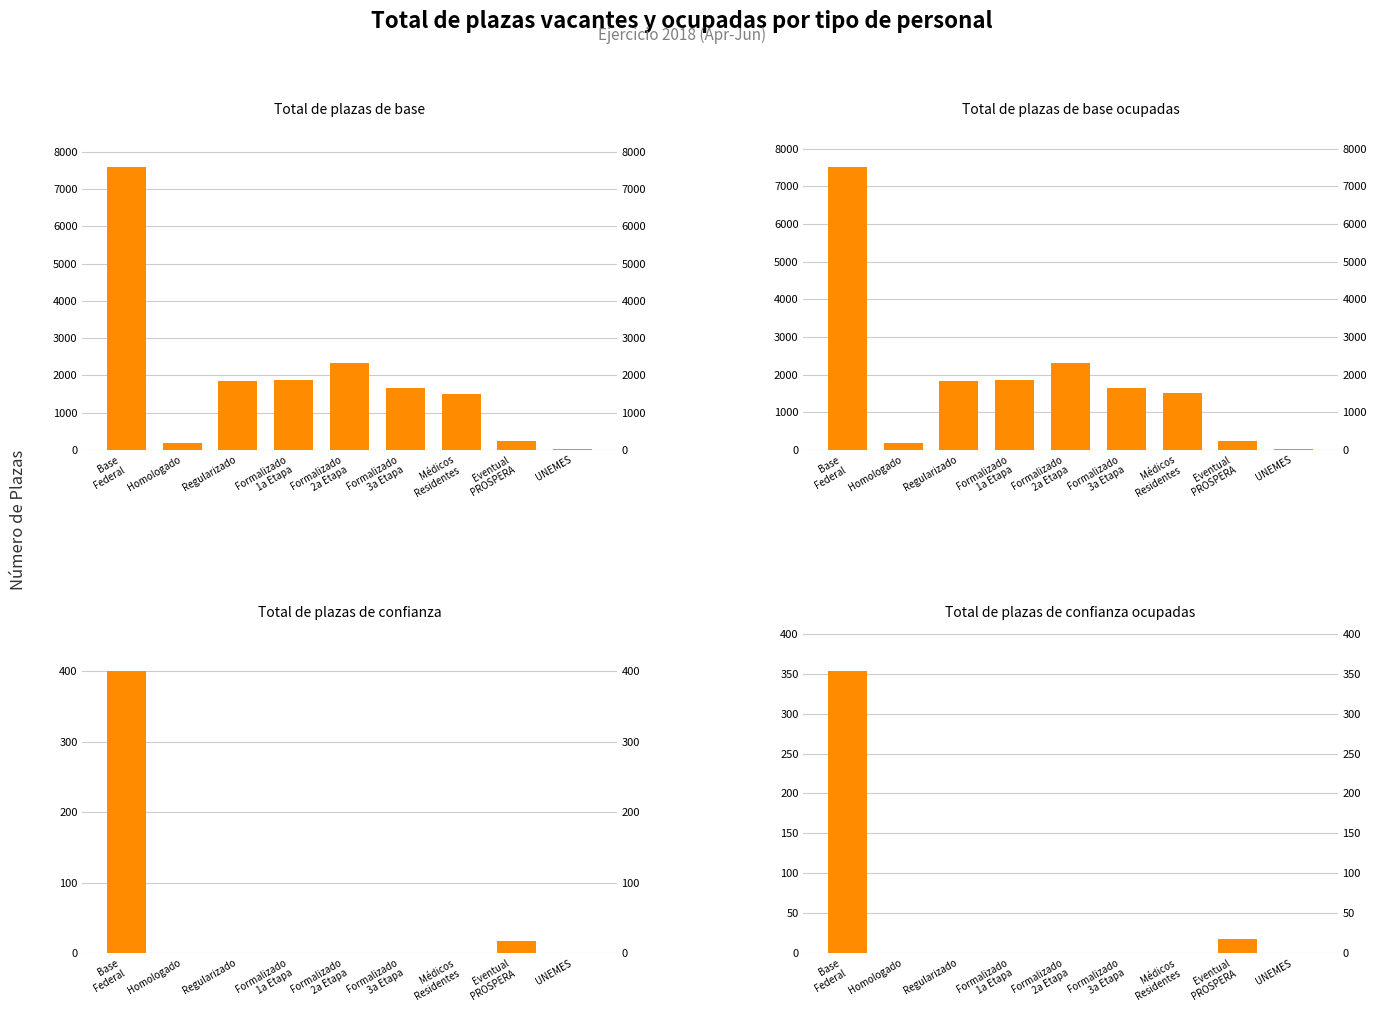

What are all the series names shown in the legend?

Total de plazas de base, Total de plazas de base ocupadas, Total de plazas de confianza, Total de plazas de confianza ocupadas